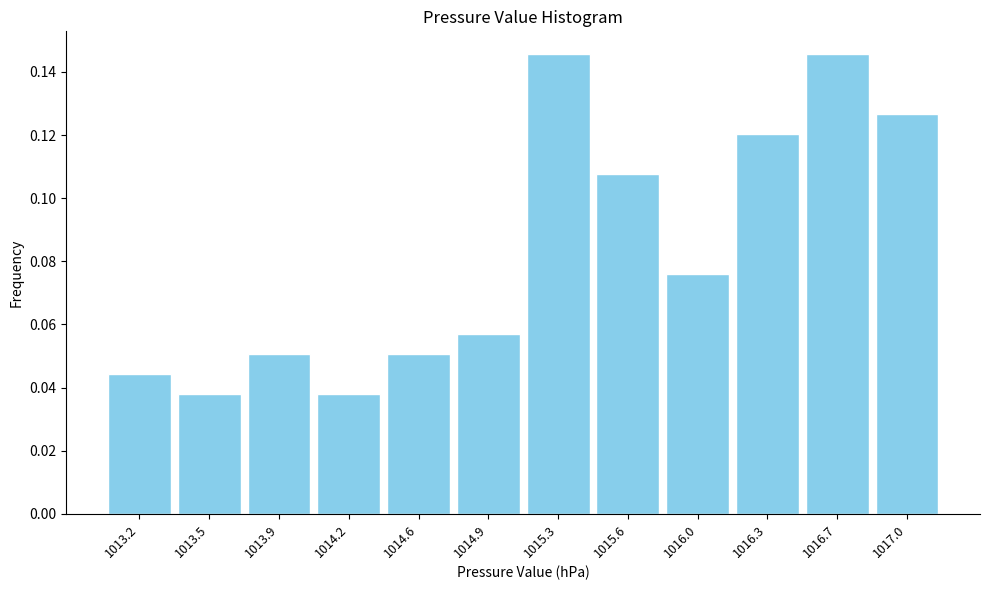

What is the height of the bar covering 1015.10 to 1015.45 on the x-axis? The values are not printed on the chart, so give them approximately, as read against the axis.

0.146